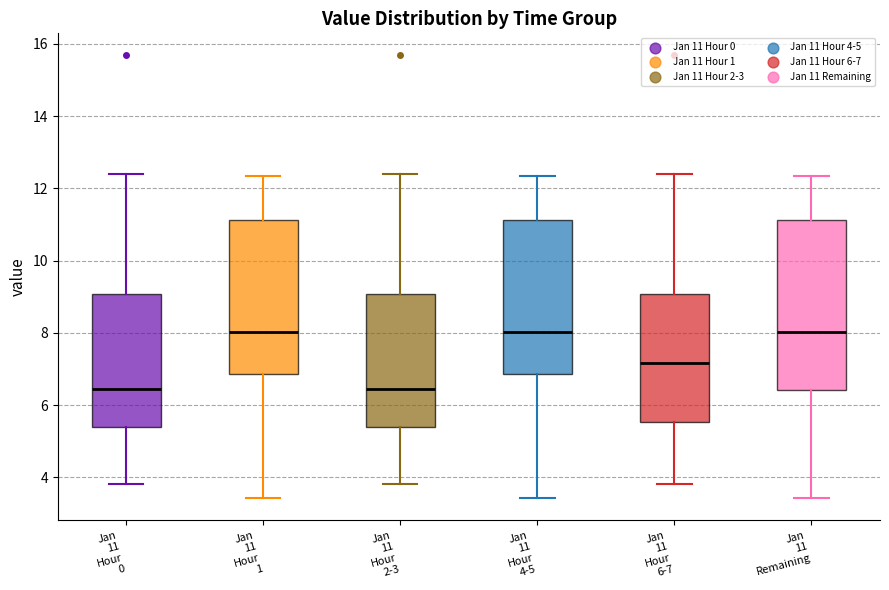

Where does the lower whisker of the box for Jan 11 Hour 4-5 end on the y-axis? The values are not printed on the chart, so give them approximately, as read against the axis.

3.4